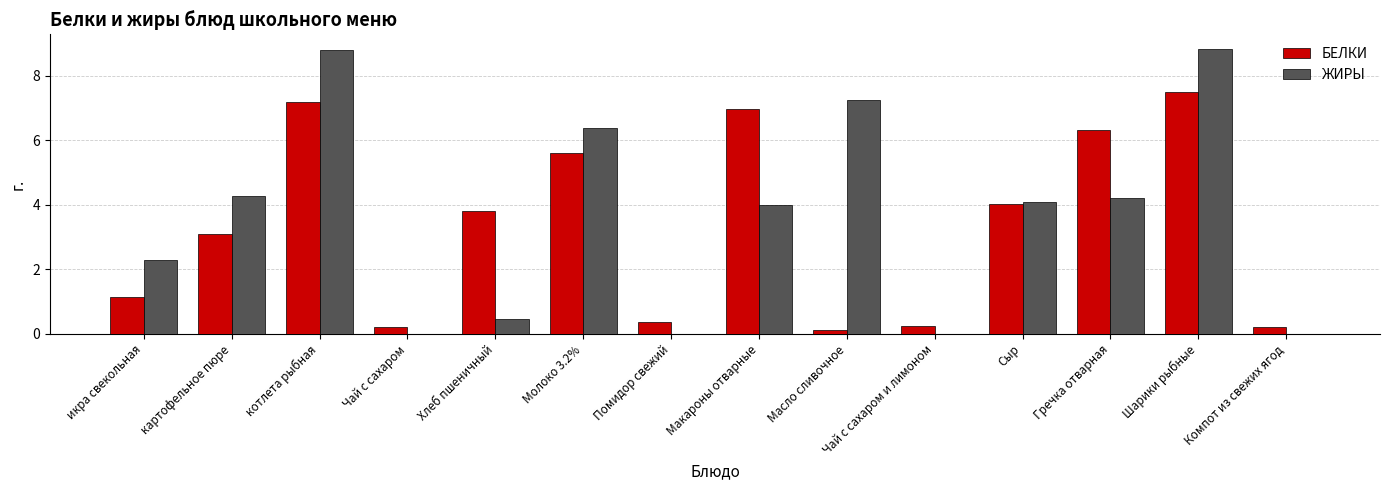

What is the sum of the БЕЛКИ values at Чай с сахаром and Гречка отварная?

6.5